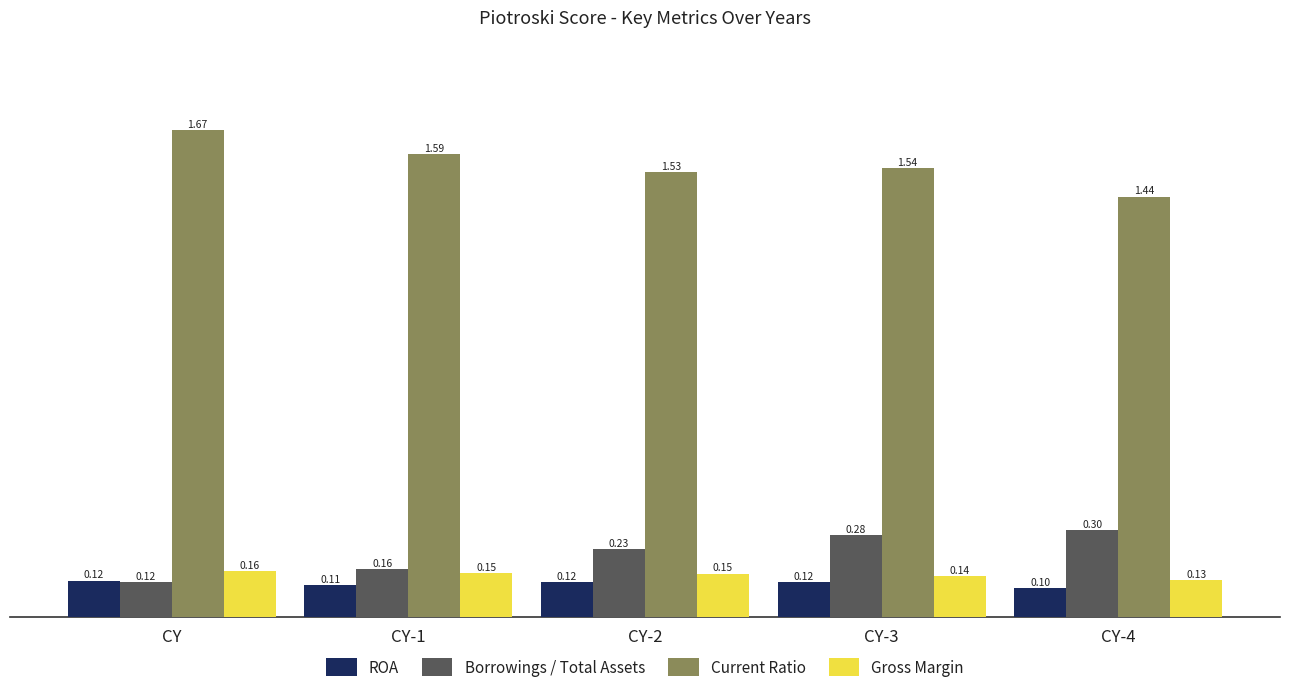

What is the sum of all Current Ratio values?

7.8